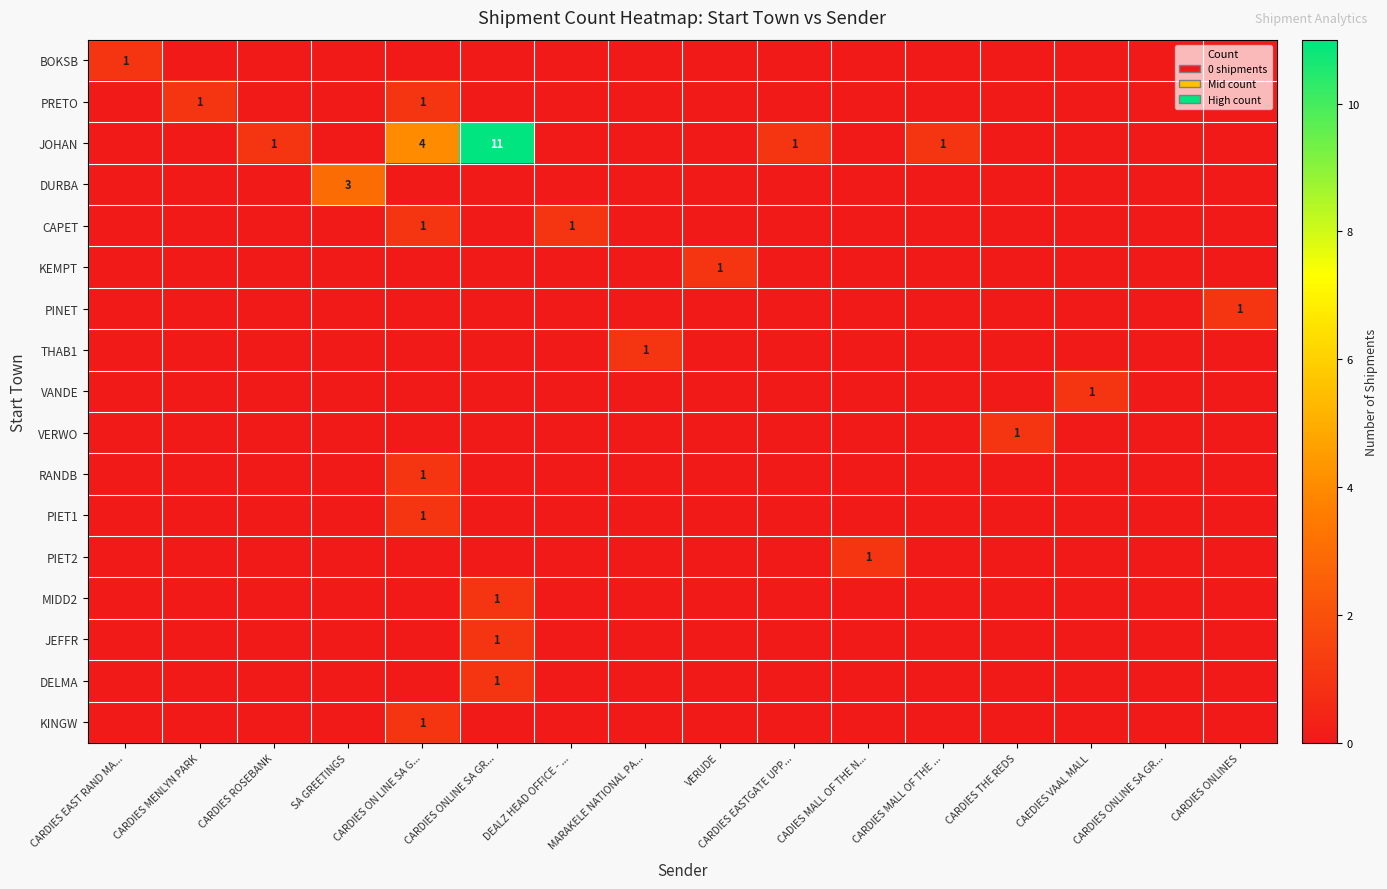

Rank the series at CARDIES MALL OF THE ... from highest to lowest value.

JOHAN, BOKSB, PRETO, DURBA, CAPET, KEMPT, PINET, THAB1, VANDE, VERWO, RANDB, PIET1, PIET2, MIDD2, JEFFR, DELMA, KINGW